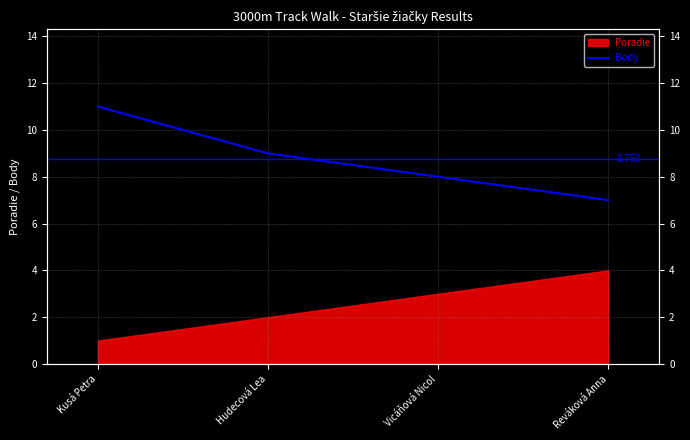

How many values are between 8 and 11?

3